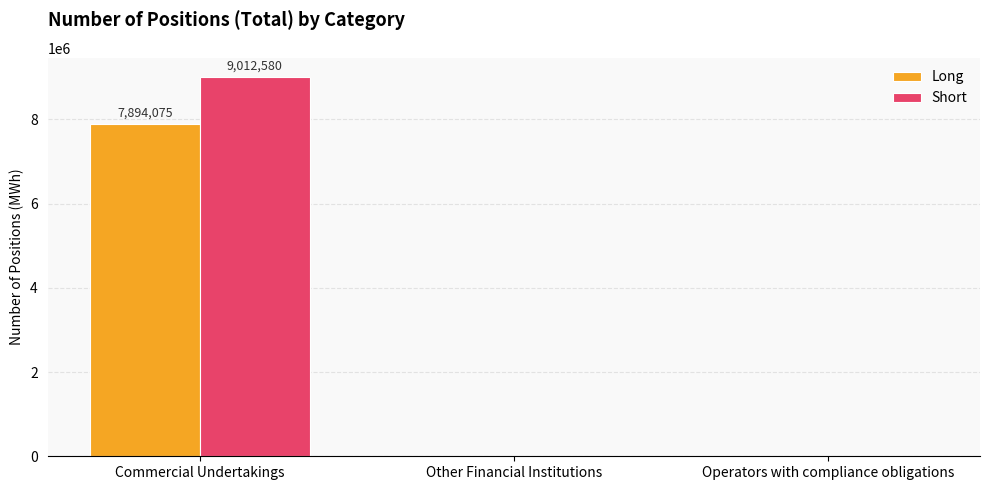

At which label does Long reach its peak?

Commercial Undertakings